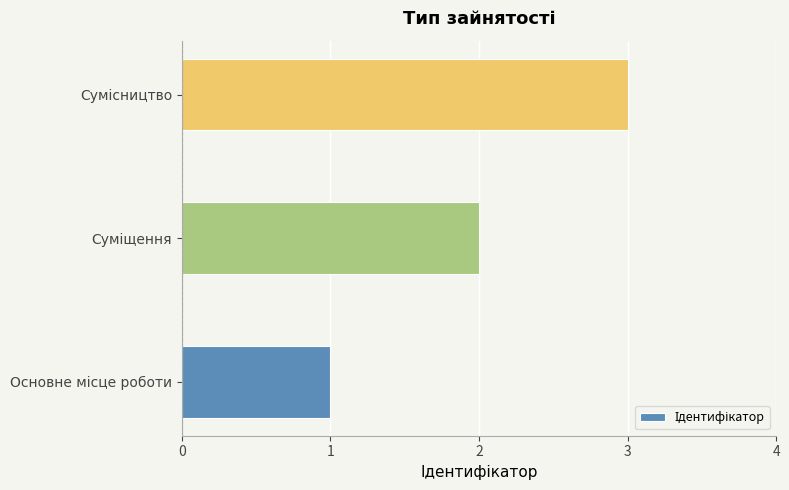

What is the greatest value displayed?

3